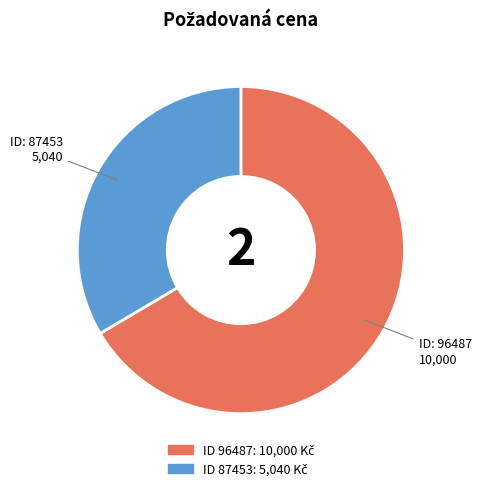

Is there a majority slice in this chart?

Yes